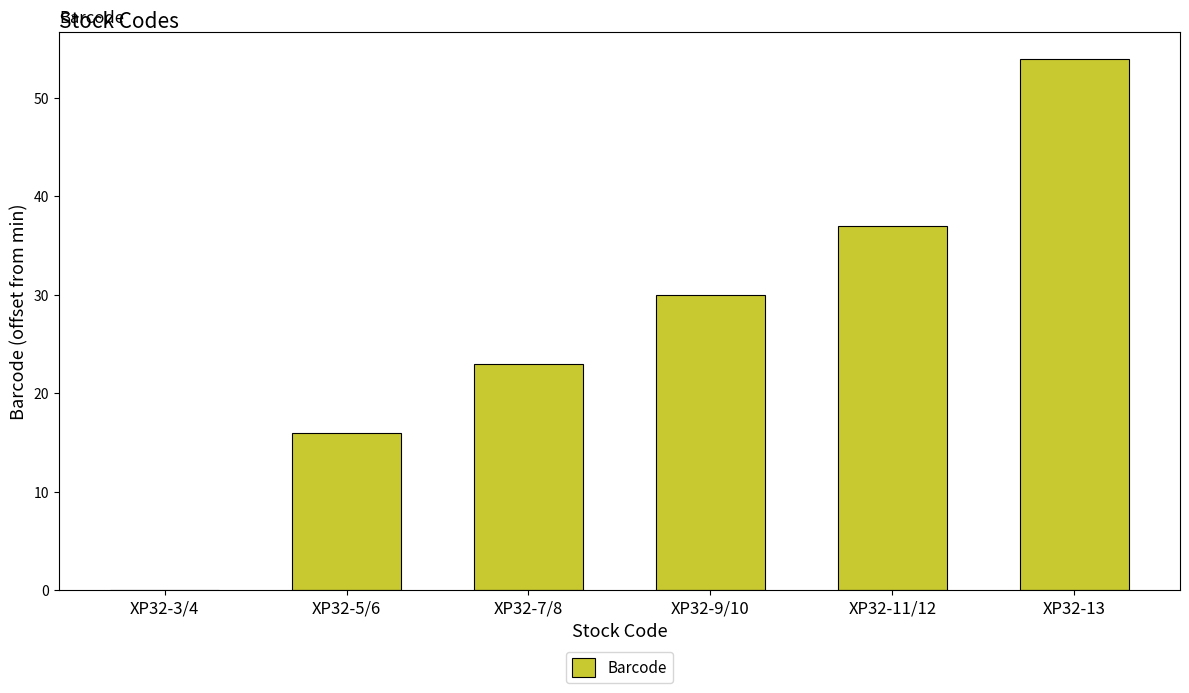

Are the bars horizontal?

No